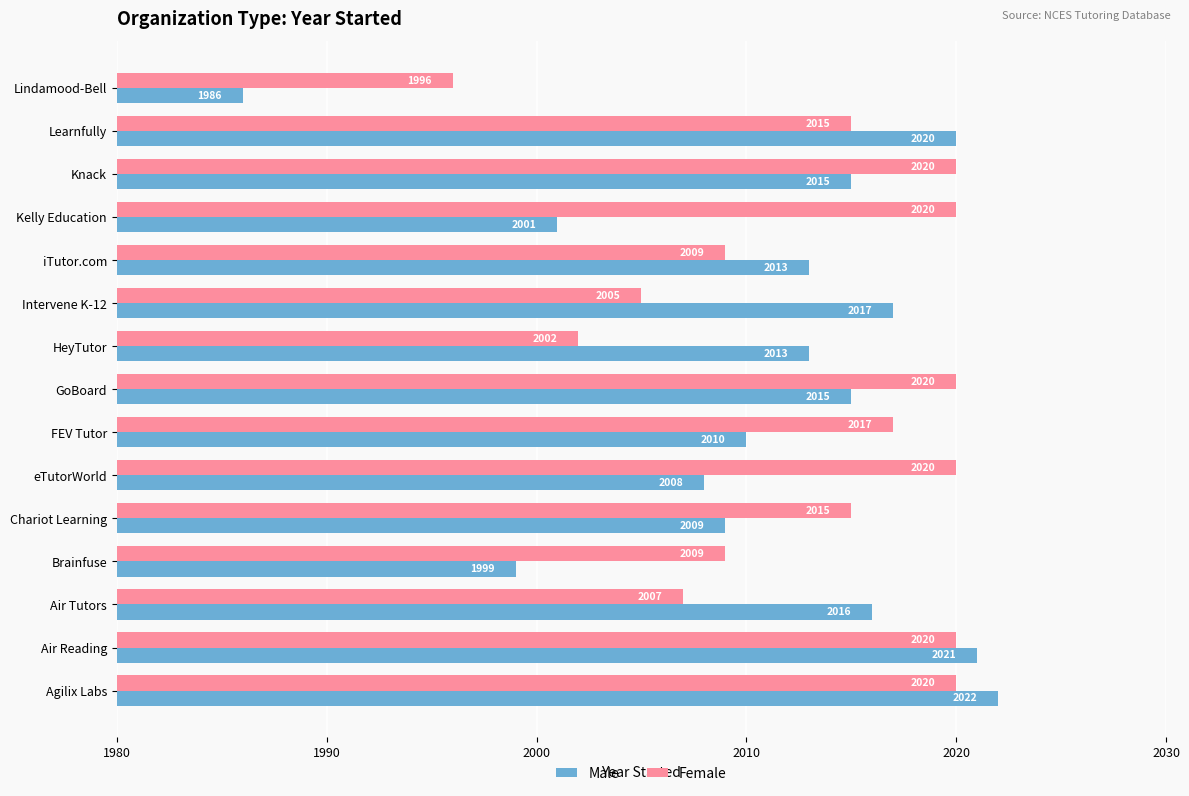

True or false: Female has a value of 3253 at Intervene K-12.

False